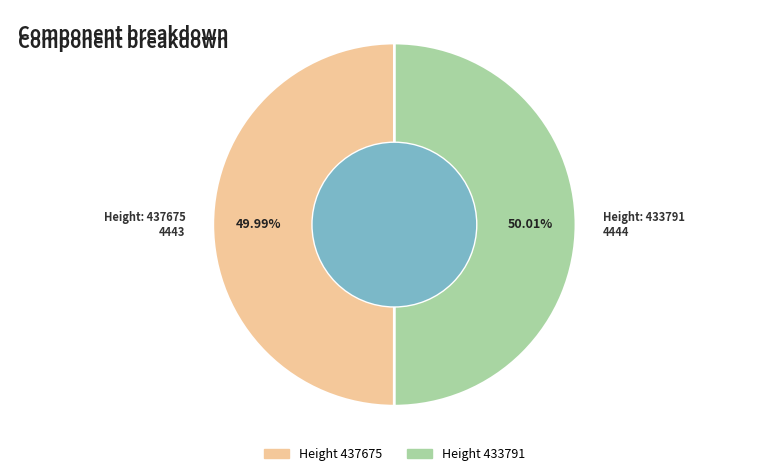

Is there a majority slice in this chart?

Yes